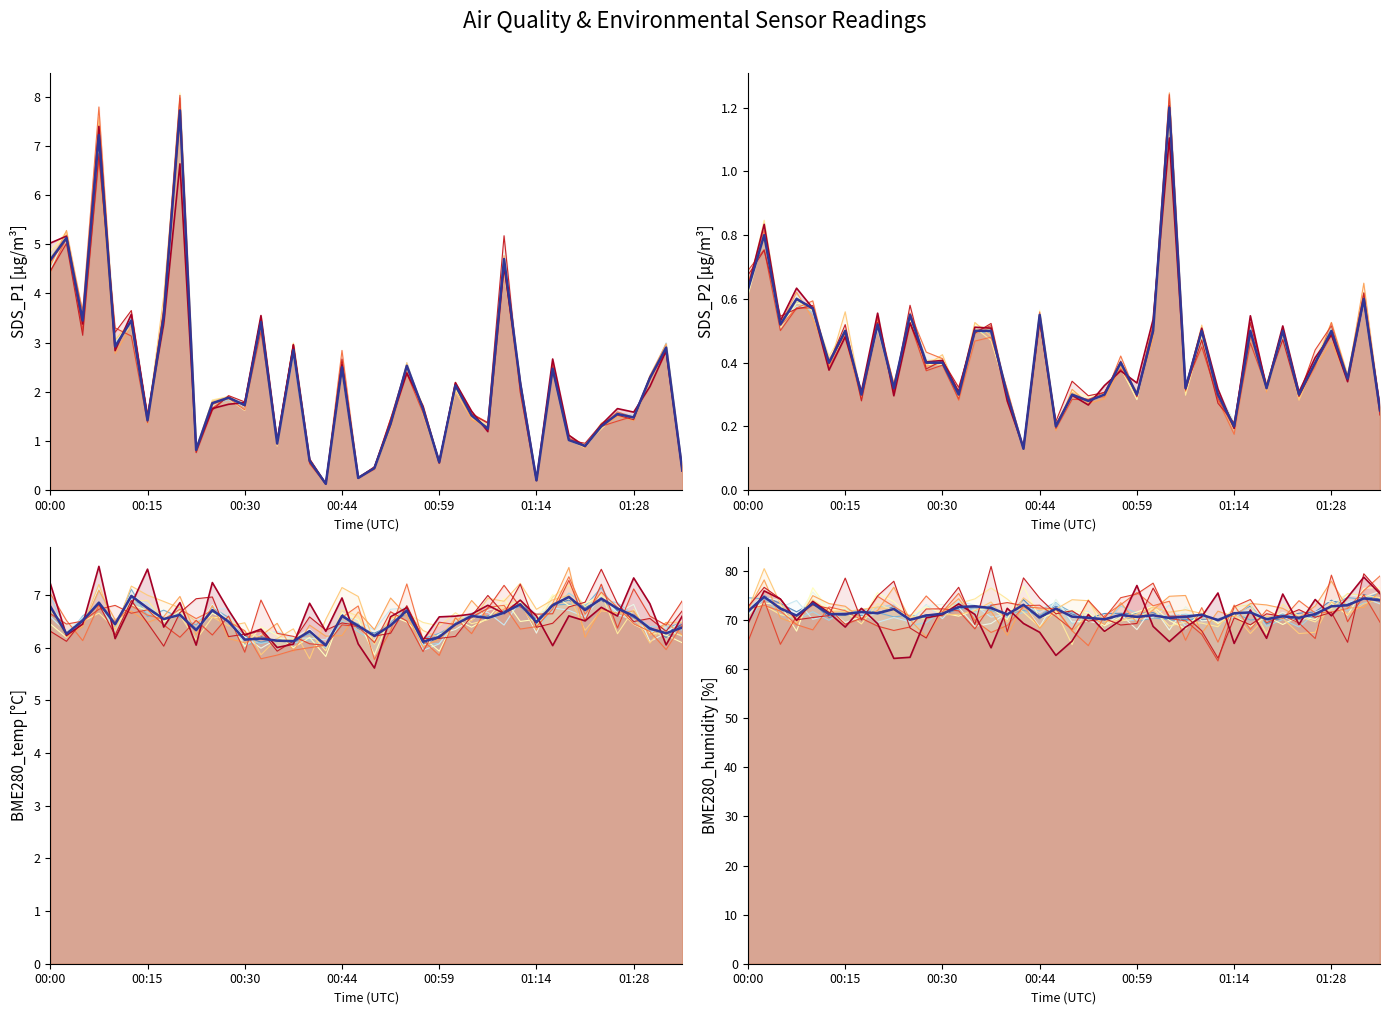

Where is BME280_humidity (baseline) nearest to the value 72?

00:00